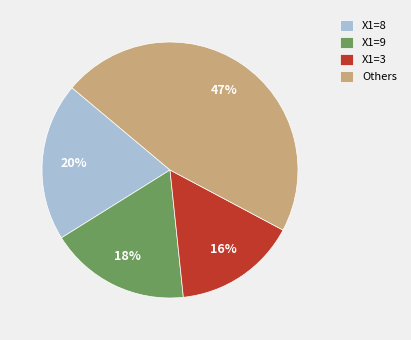

To the nearest percent, what percentage of the pie is X1=8?

20%